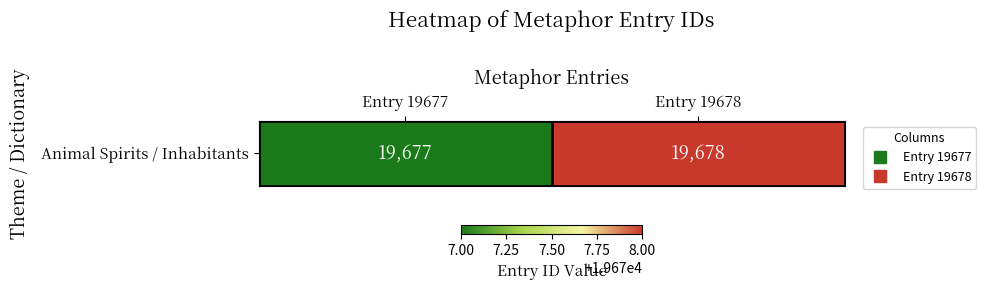

Reading left to right, list all the values displayed in this chart.

Entry 19677=19677	Entry 19678=19678